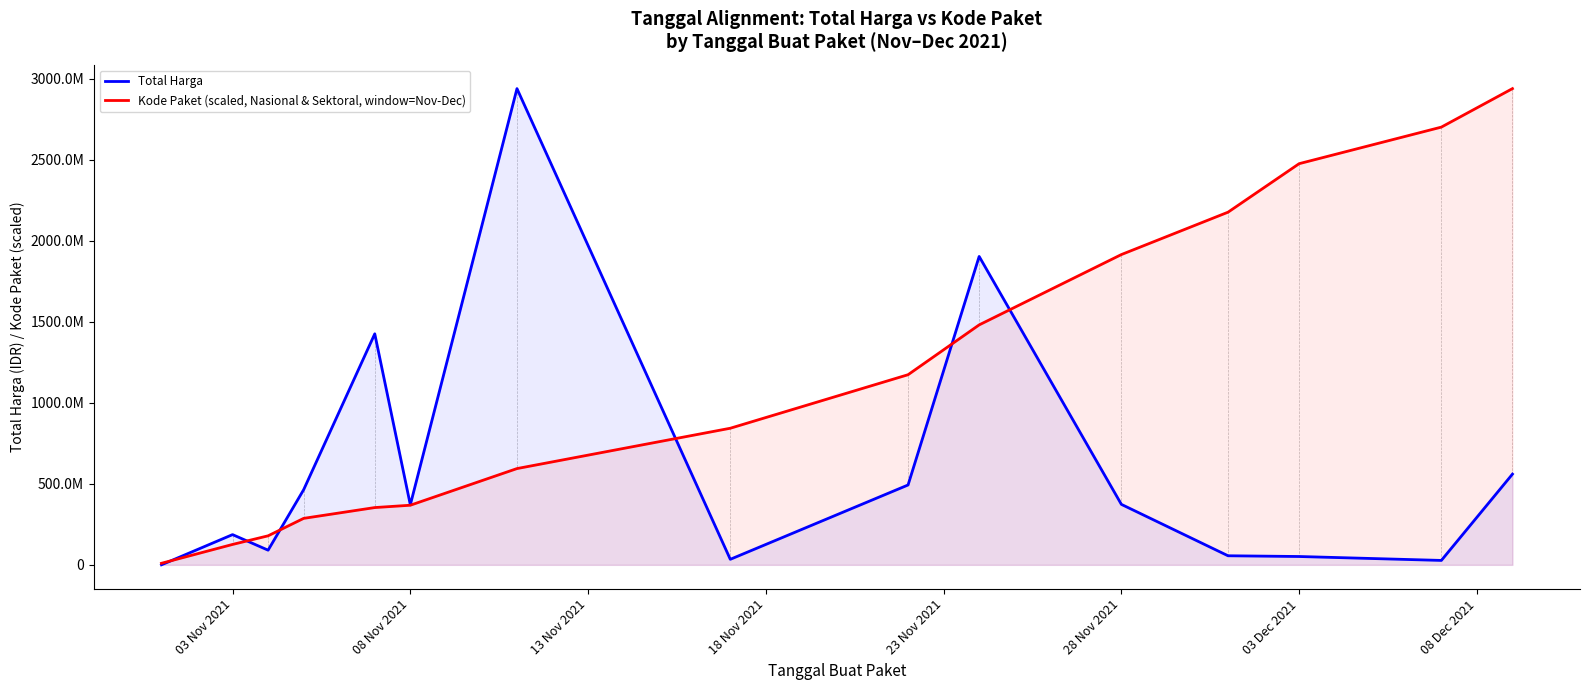

Reading right to left, list all the values displayed in this chart.

Total Harga: 559971000.0	27412000.0	51601000.0	56152800.0	373404000.0	1903467900.0	493000000.0	34292000.0	2939233240.0	370566000.0	1425867900.0	464002100.0	90672075.0	186711270.0	333600.0
Kode Paket (scaled, Nasional & Sektoral, window=Nov-Dec): 2939233240.0	2701663596.5	2476034450.1	2176639099.0	1915125395.3	1481063100.0	1173574278.2	843234540.3	594313015.8	368074231.3	353653138.0	286992370.0	179317676.2	126068945.4	9754208.9